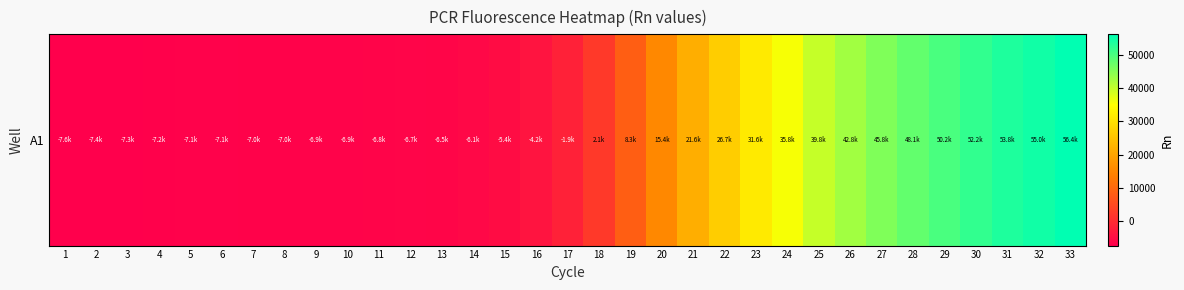

True or false: the data shows -1900.4 at 7.

False